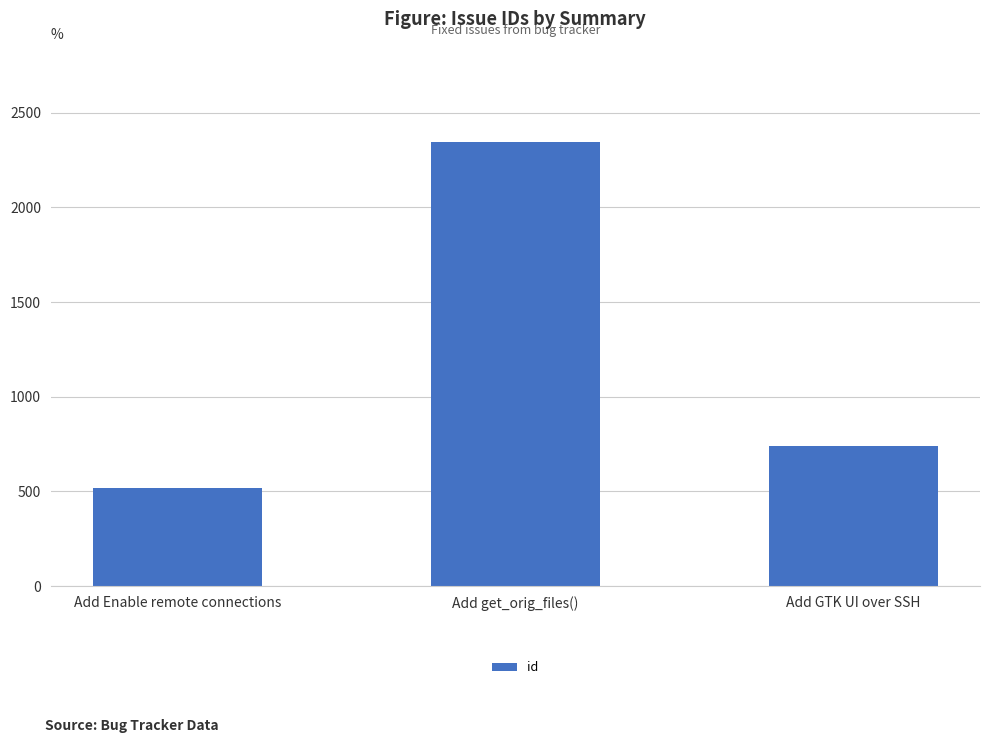

What value does the data have at Add GTK UI over SSH, to the nearest 100?

700